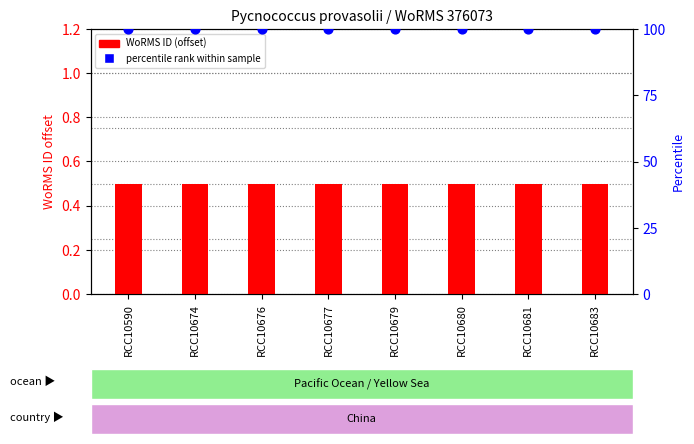

What is the total value across all series at RCC10680?

100.5